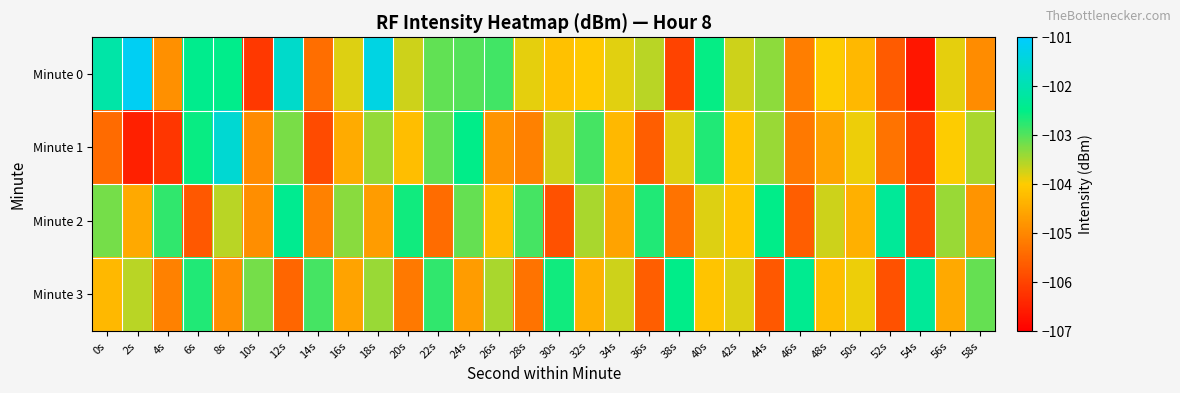

Which series has the widest spread of values?

Minute 0